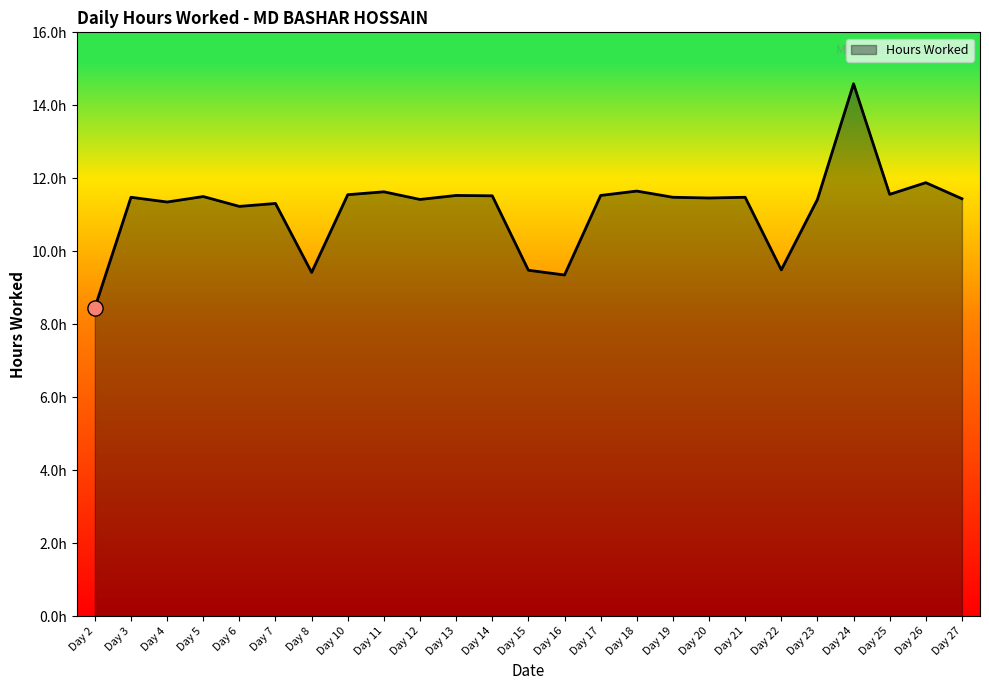

What is the change in value from Day 7 to Day 20?

+0.2